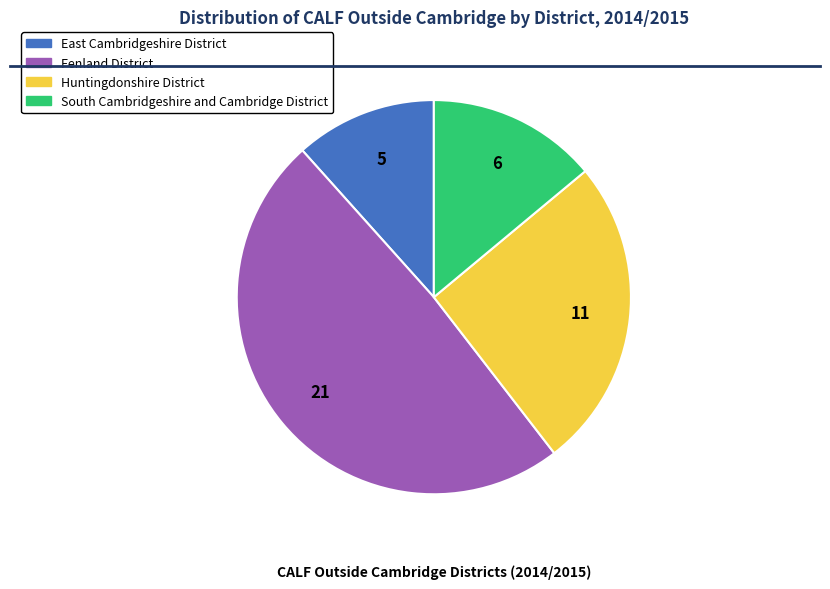

Rank the categories by value from lowest to highest.

East Cambridgeshire District, South Cambridgeshire and Cambridge District, Huntingdonshire District, Fenland District